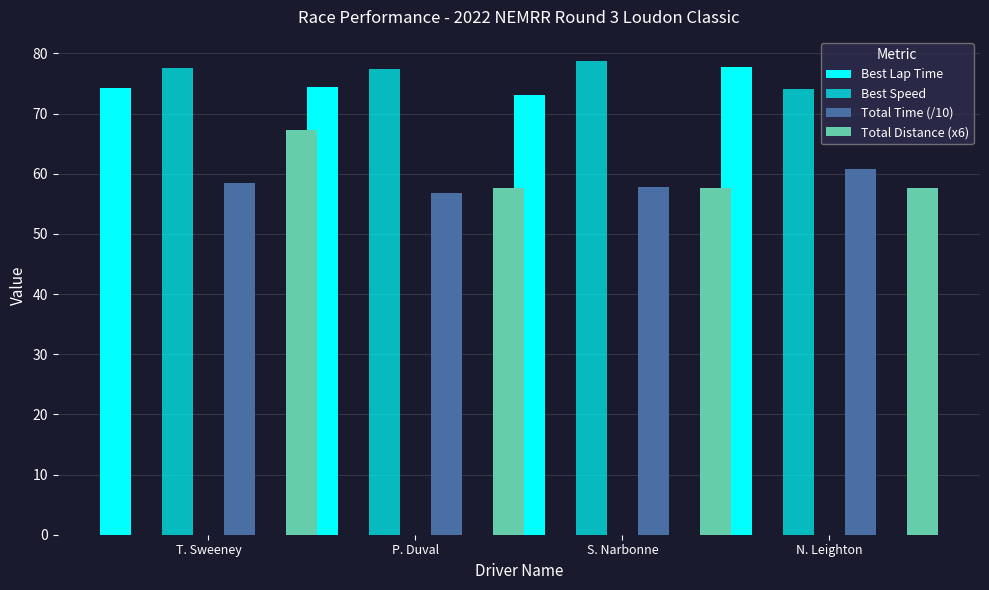

How many values in the Total Time (/10) series are below 58?

2